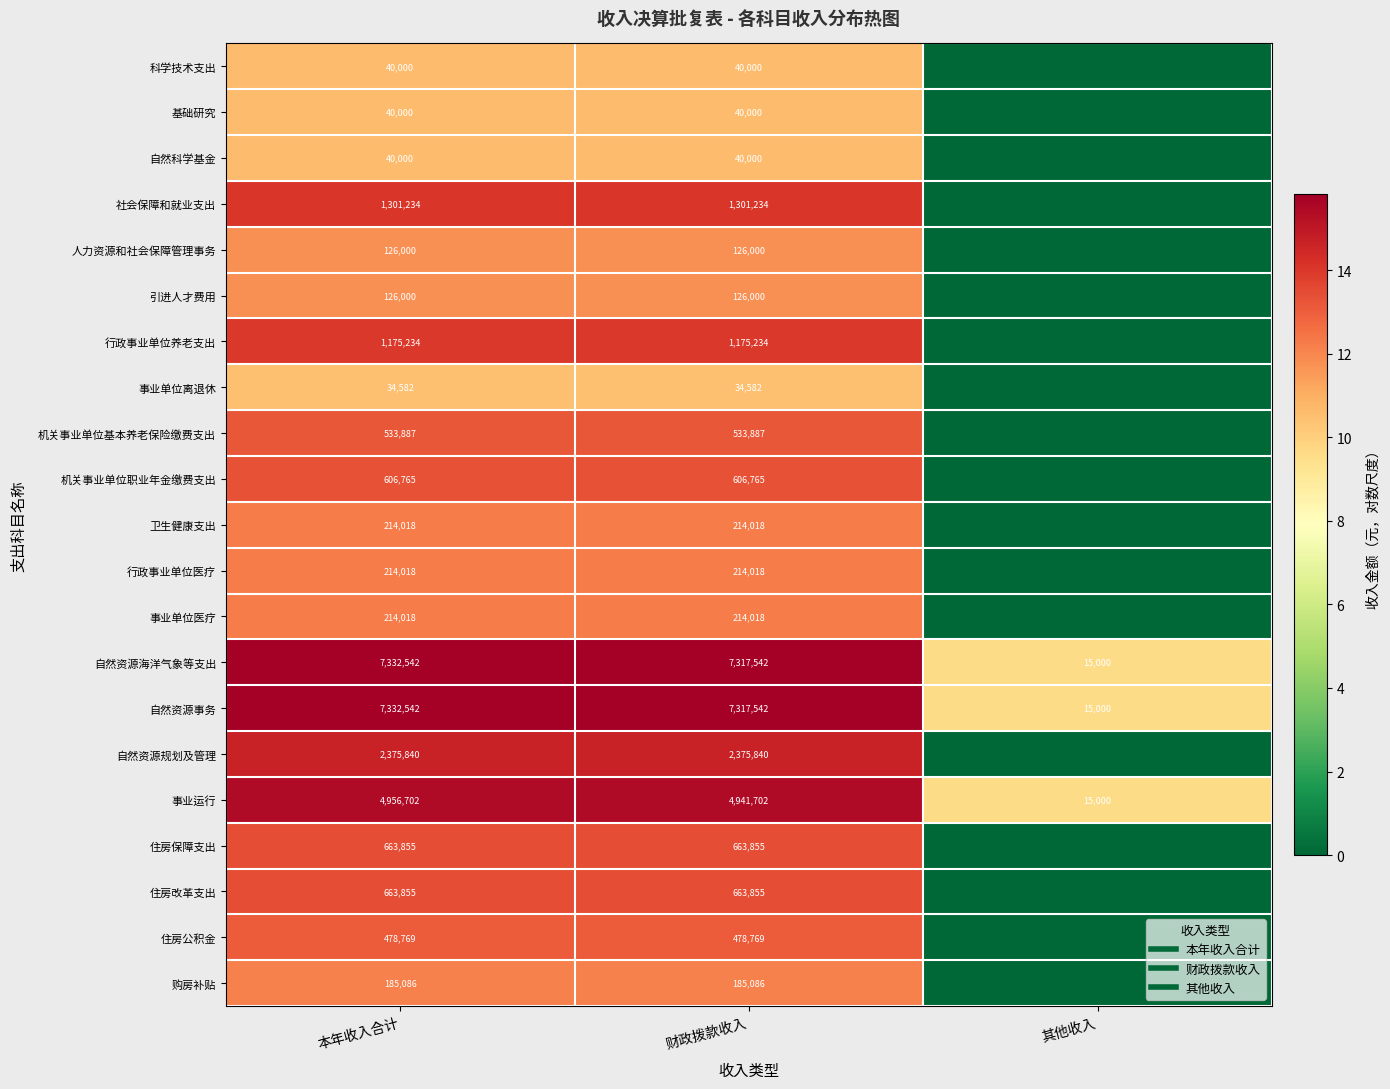

The 机关事业单位职业年金缴费支出 series shows 13.3 at 本年收入合计. True or false?

True